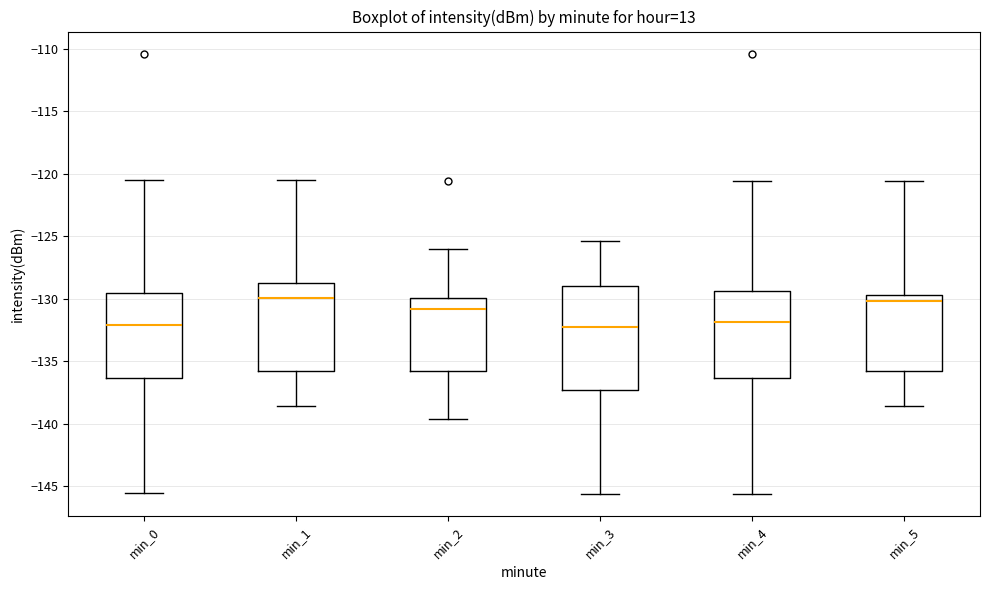

Reading left to right, transcribe this box plot: for each box, give where its median line is, the range the box spans, and where its two whiskers end, as read against the y-axis. The values are not printed on the chart, so give them approximately, as read against the axis.

min_0: median -132.0, box -136.5 to -129.5, whiskers -145.5 to -120.5
min_1: median -130.0, box -136.0 to -129.0, whiskers -138.5 to -120.5
min_2: median -131.0, box -136.0 to -130.0, whiskers -139.5 to -126.0
min_3: median -132.0, box -137.5 to -129.0, whiskers -145.5 to -125.5
min_4: median -132.0, box -136.5 to -129.5, whiskers -145.5 to -120.5
min_5: median -130.0, box -136.0 to -129.5, whiskers -138.5 to -120.5